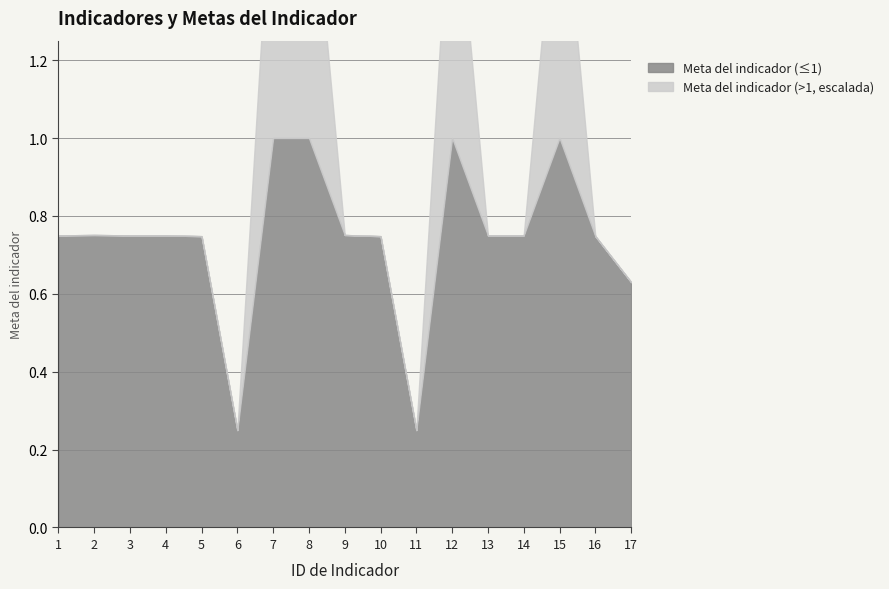

How many points are higher than both their immediate neighbors (excluding endpoints)?

3